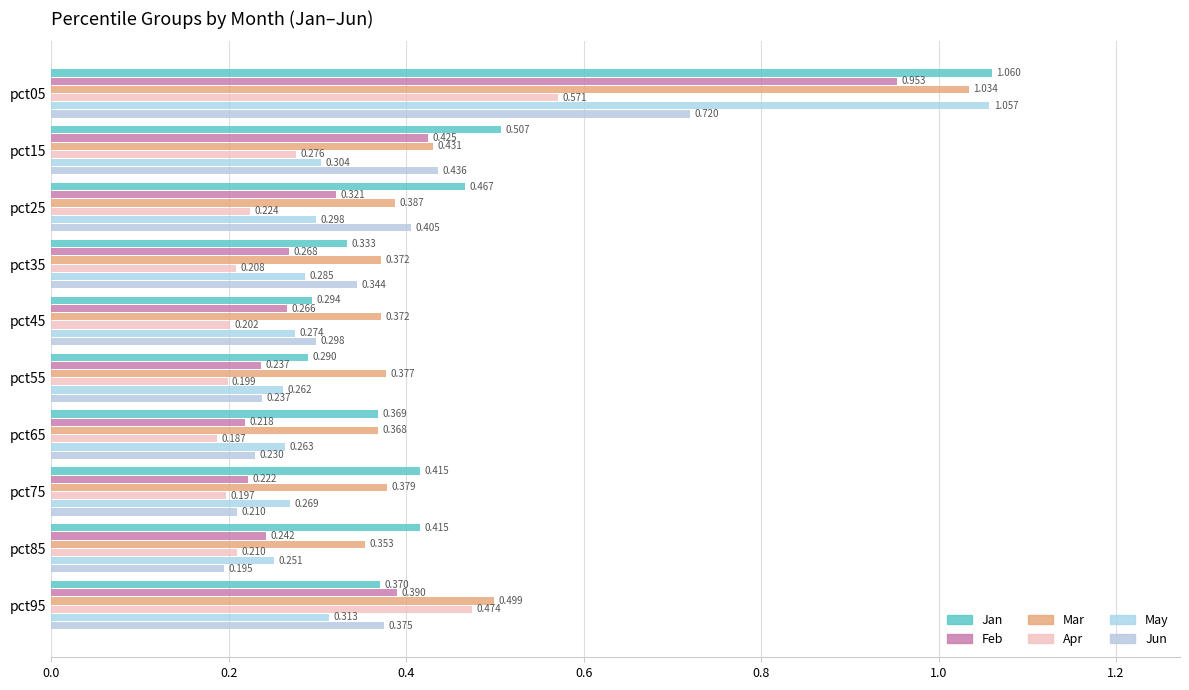

Count the number of categories in the chart.

10